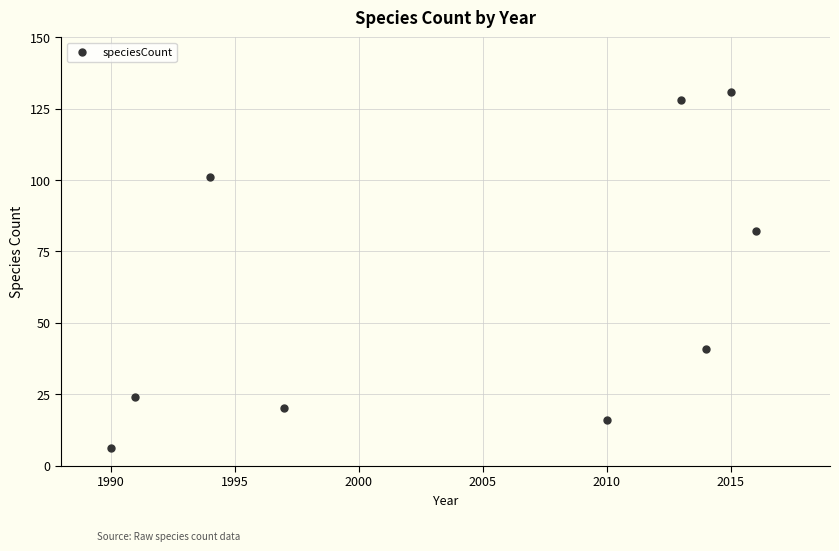

What Y value in the scatter plot is closest to 68?

82